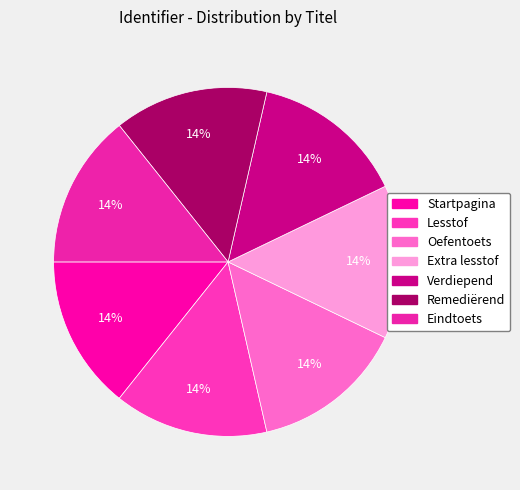

Rank the categories by value from highest to lowest.

Eindtoets, Remediërend, Verdiepend, Extra lesstof, Oefentoets, Lesstof, Startpagina